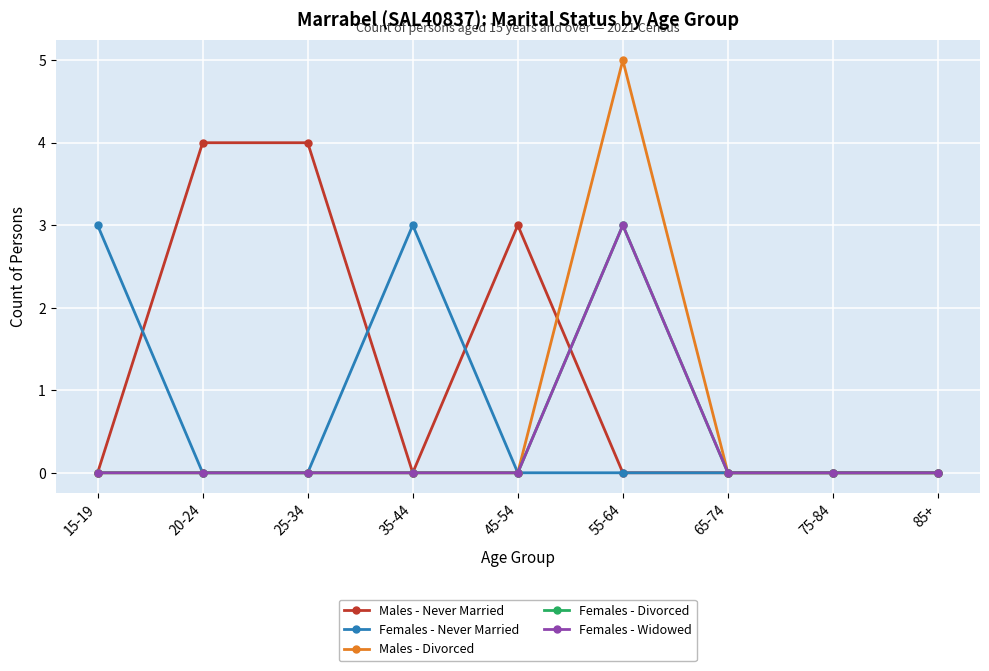

Where is the first local maximum for Females - Divorced?

55-64